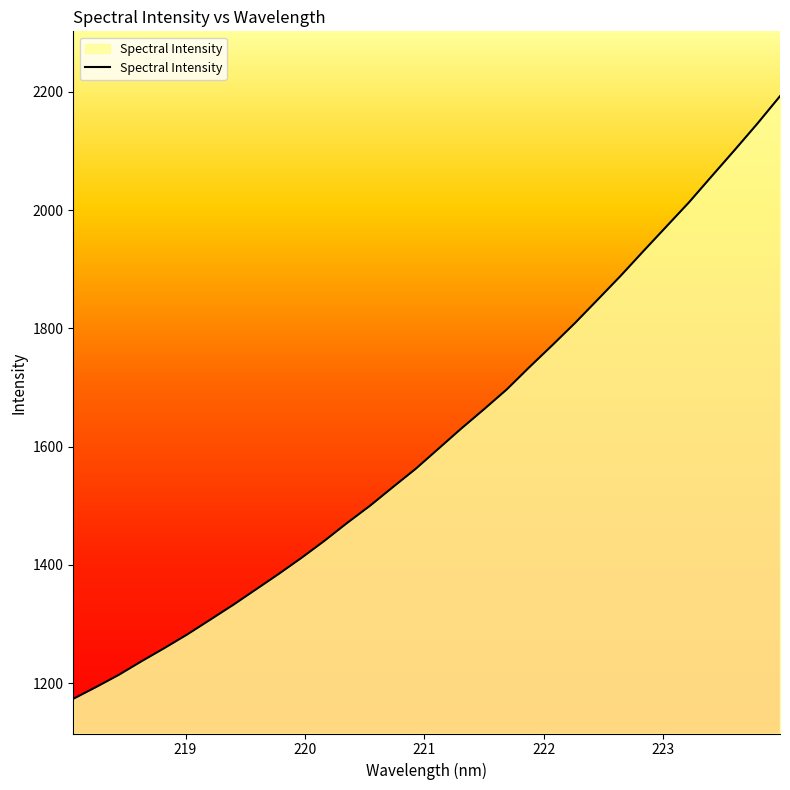

What is the greatest value displayed?

2192.9